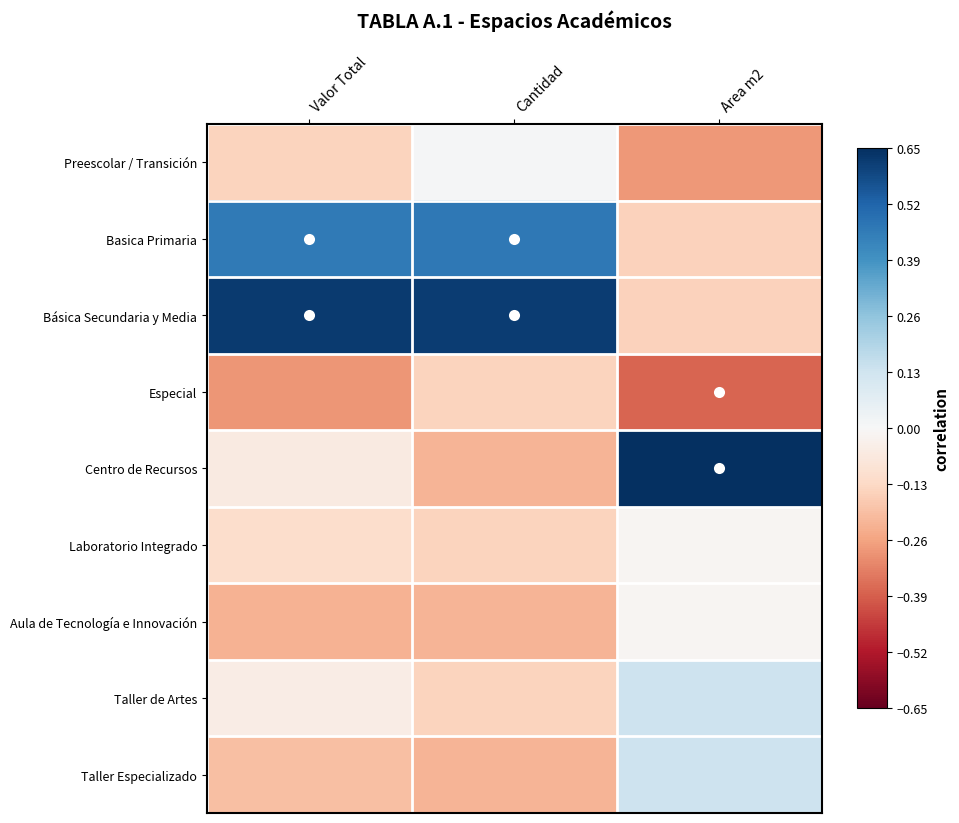

Which has a higher value, Area m2 or Valor Total?

Valor Total